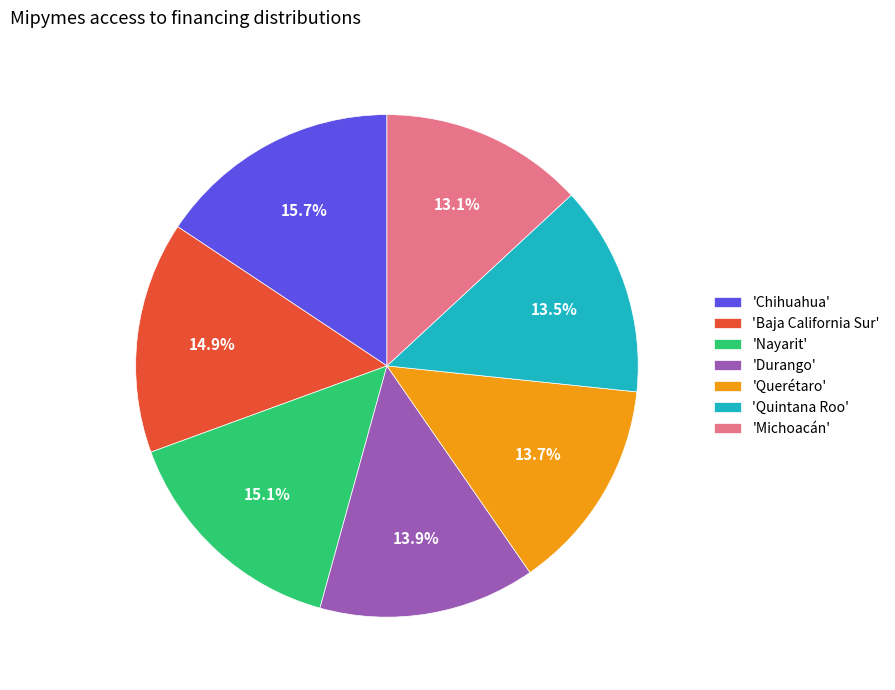

Count the number of slices in the pie.

7